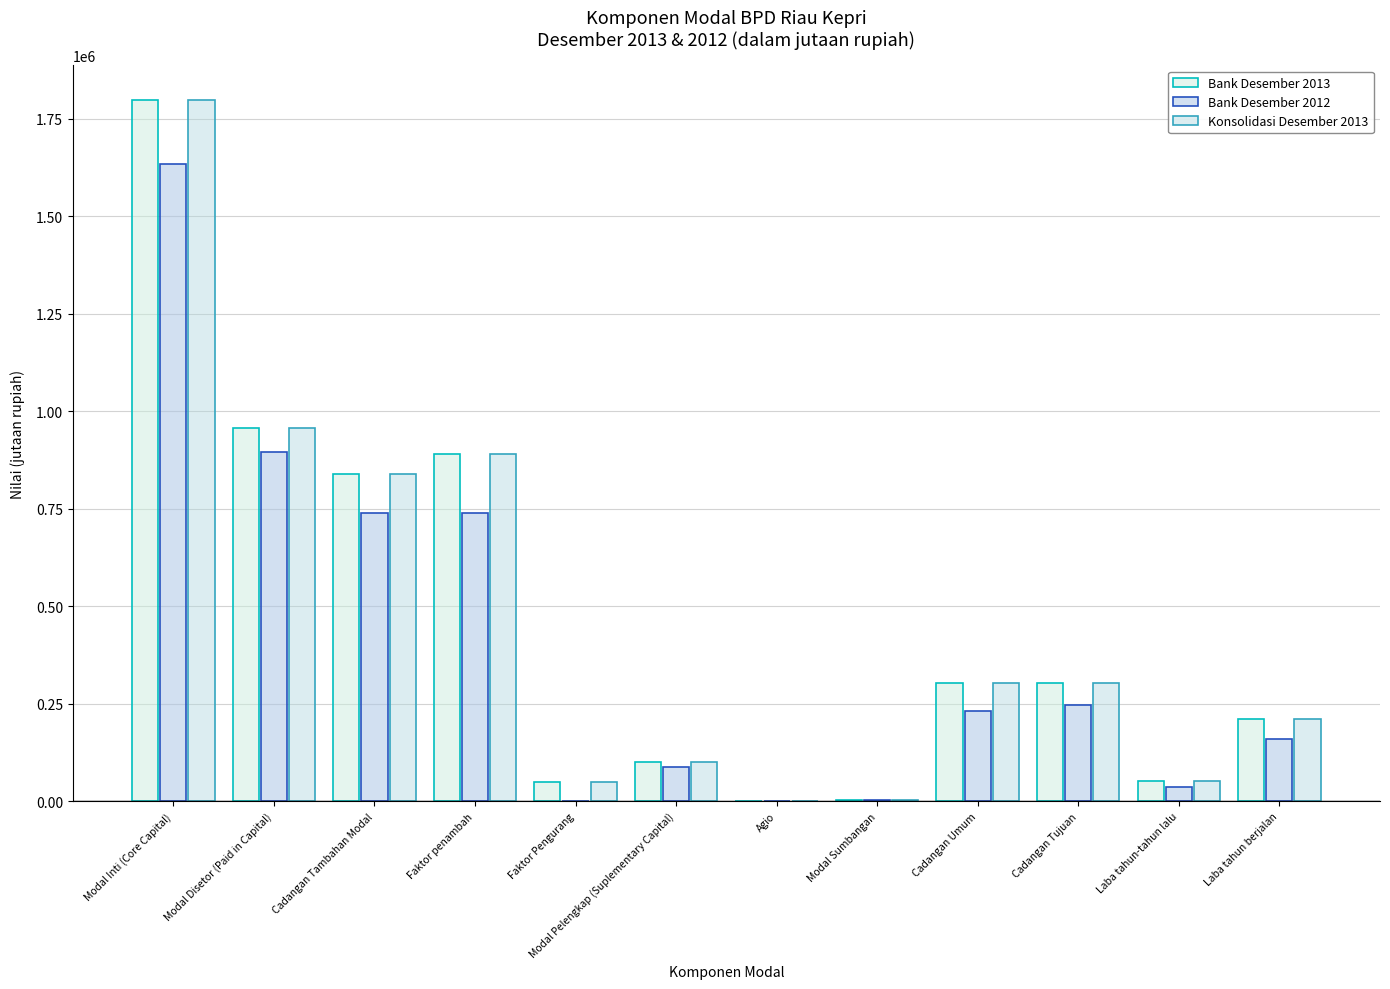

Where does the Bank Desember 2012 series first go above 232403?

Modal Inti (Core Capital)